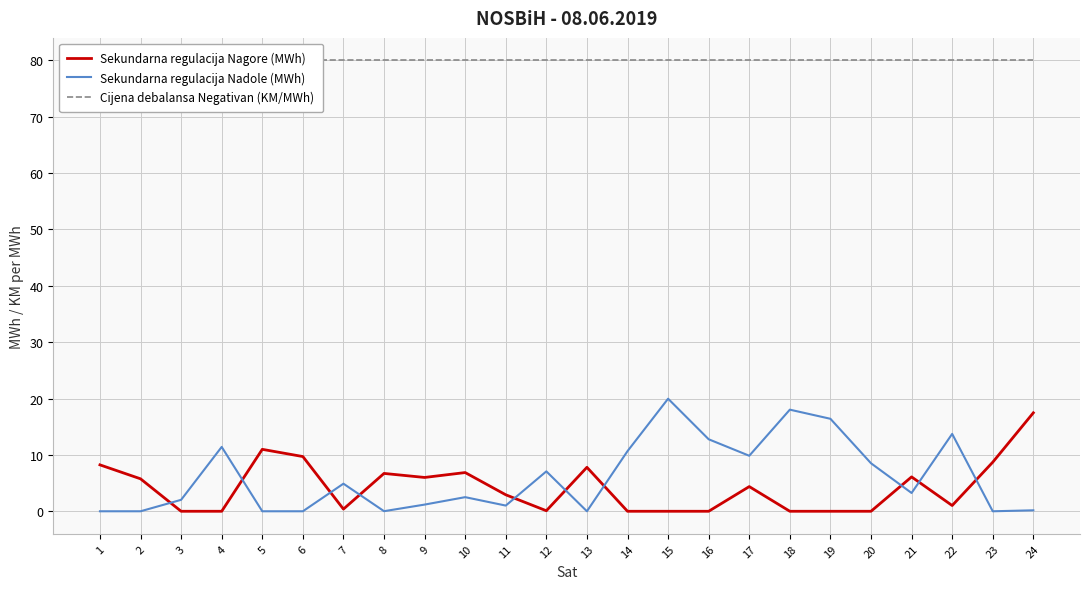

True or false: Sekundarna regulacija Nagore (MWh) has more than 2 points higher than both neighbors.

True